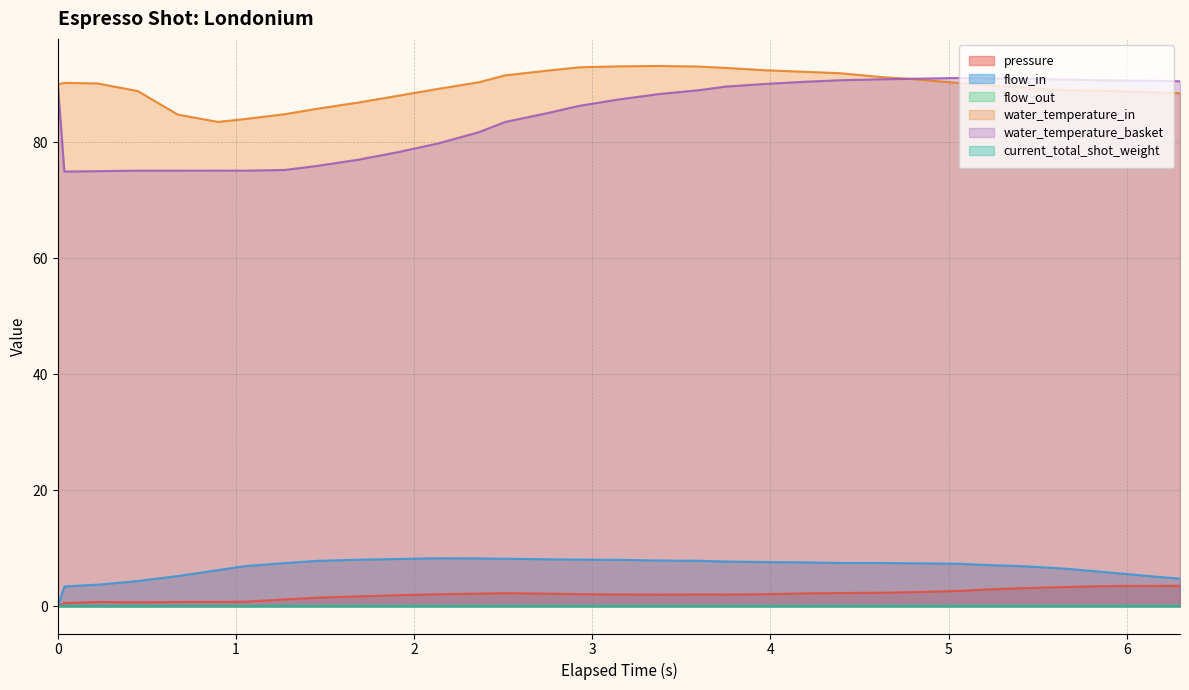

What is the total value across all series at 3.749?

192.3